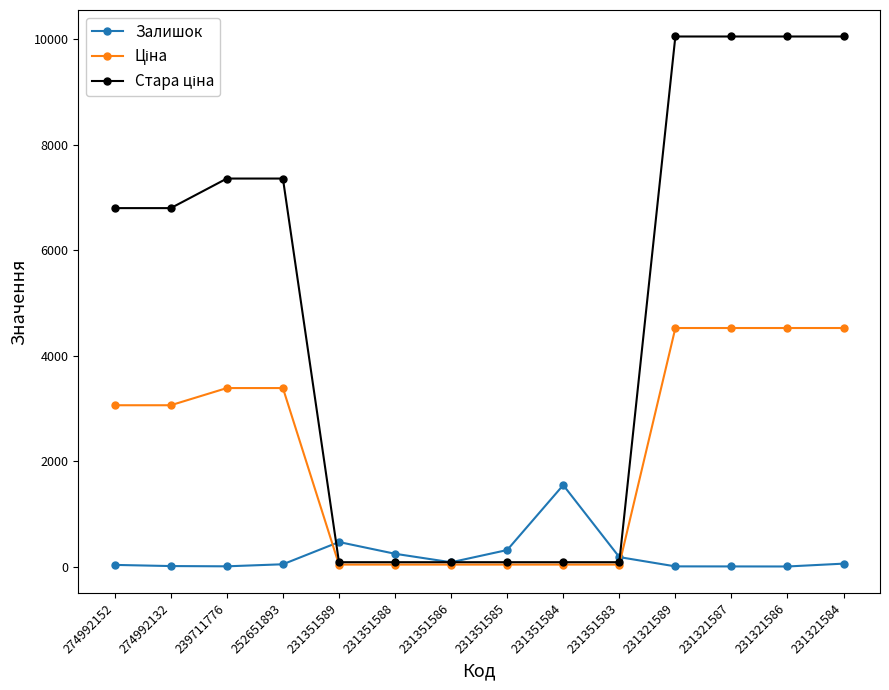

What is the sum of the Залишок values at 274992132 and 231351584?

1554.0